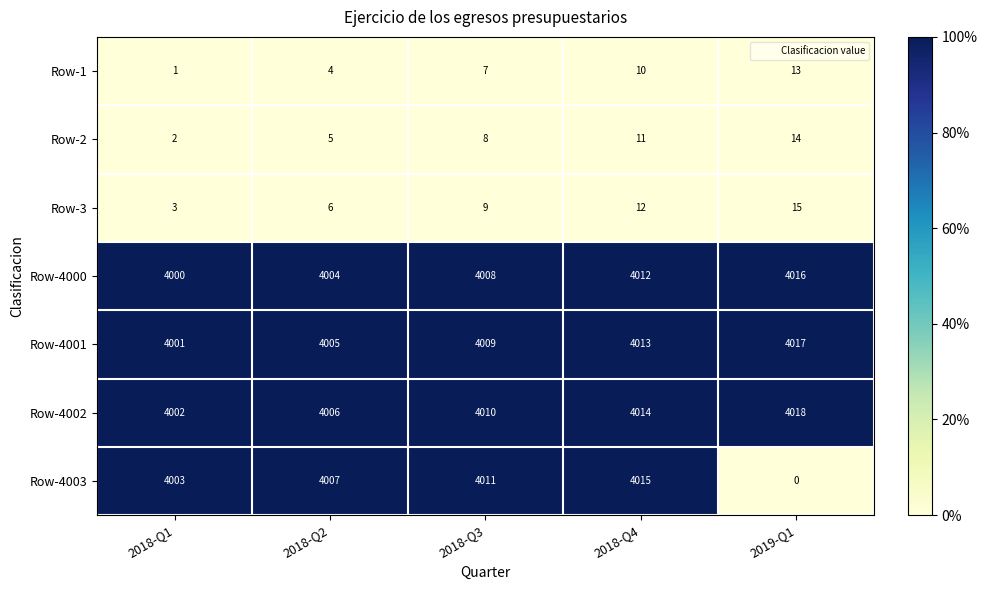

Count the number of categories in the chart.

5